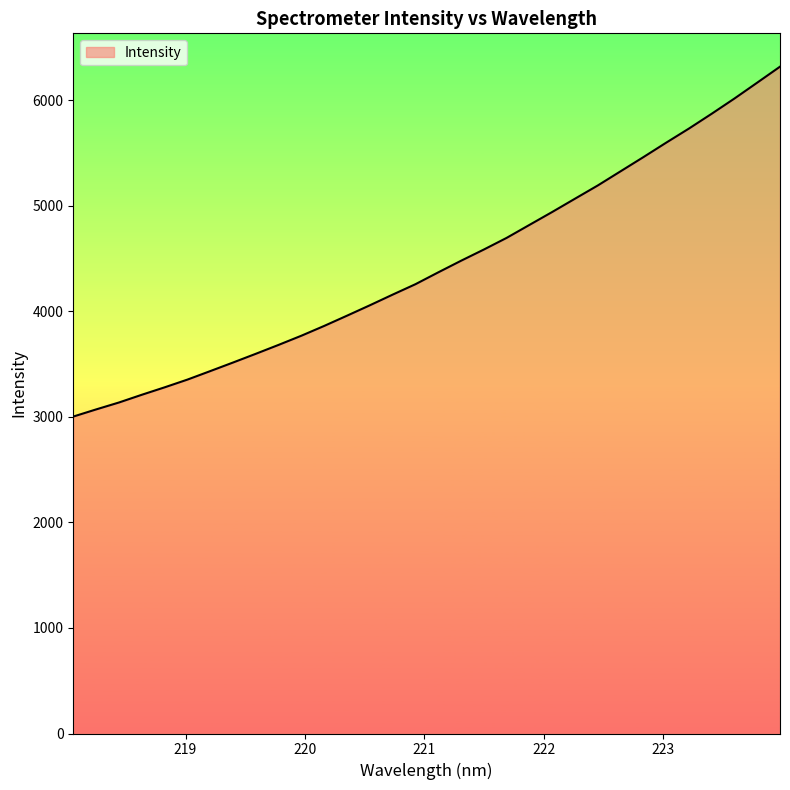

What is the smallest value displayed?

3002.4